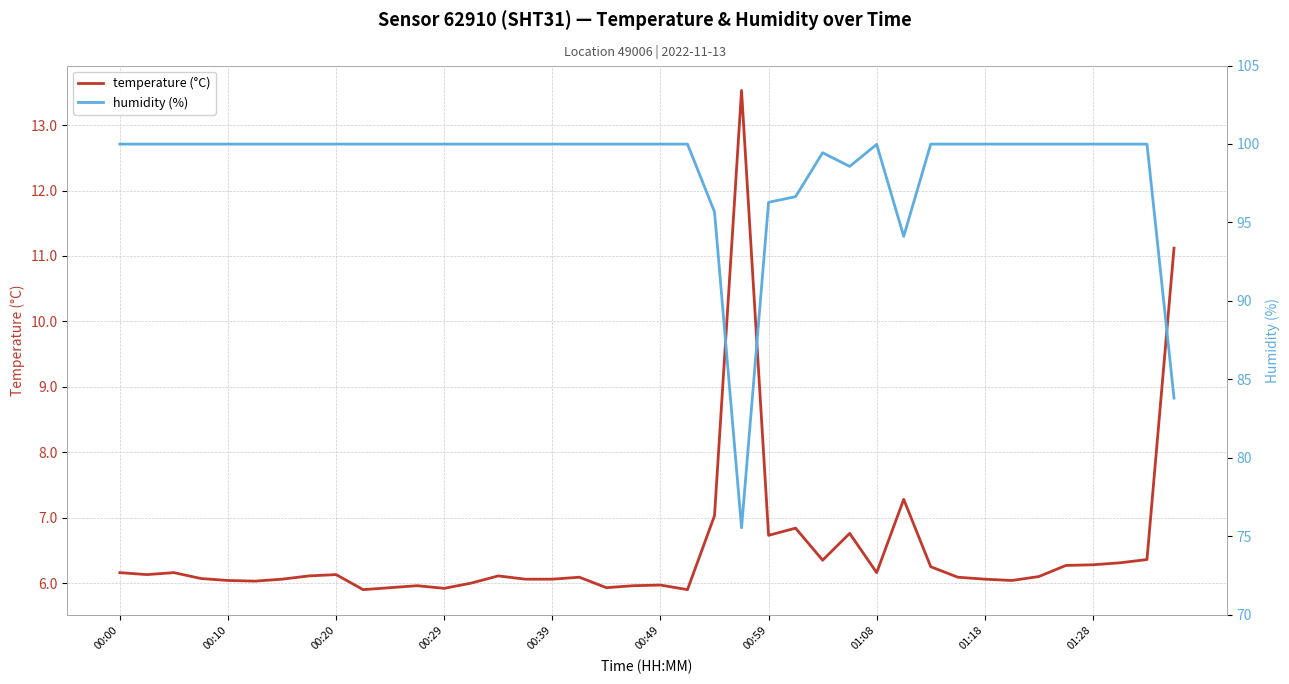

At which label does humidity (%) first exceed 99?

00:00